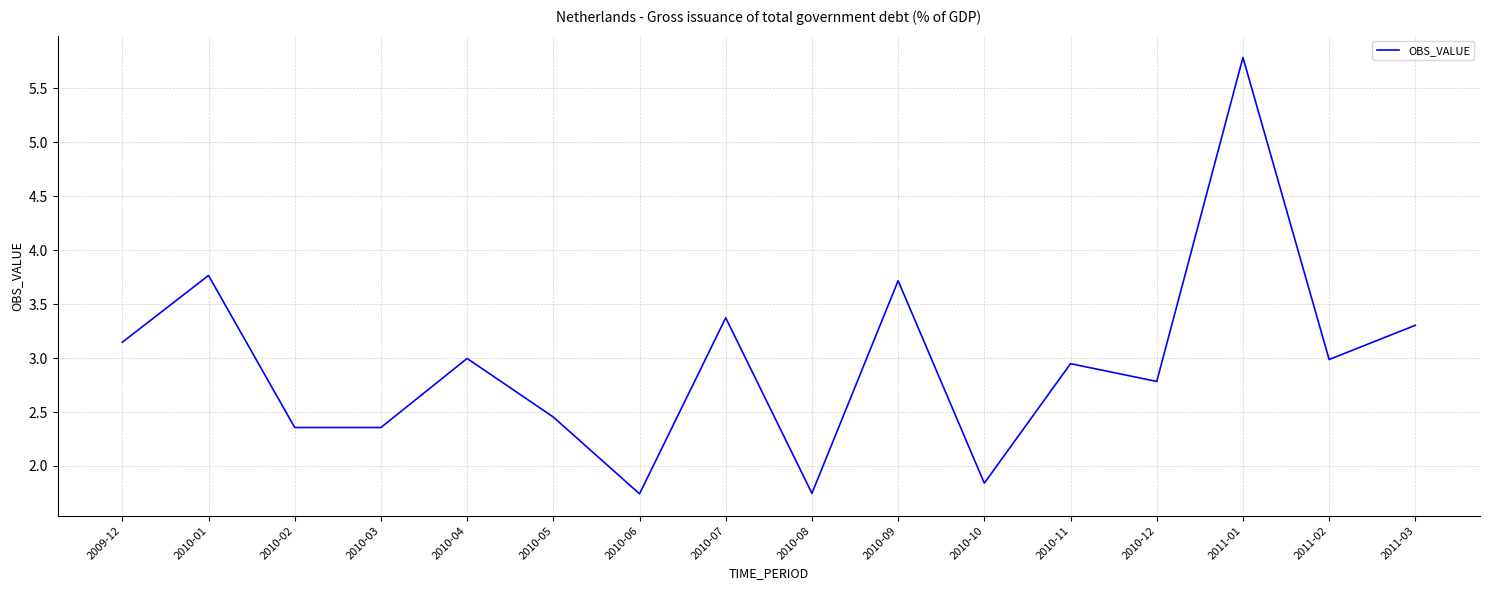

What is the change in value from 2009-12 to 2010-06?

-1.4